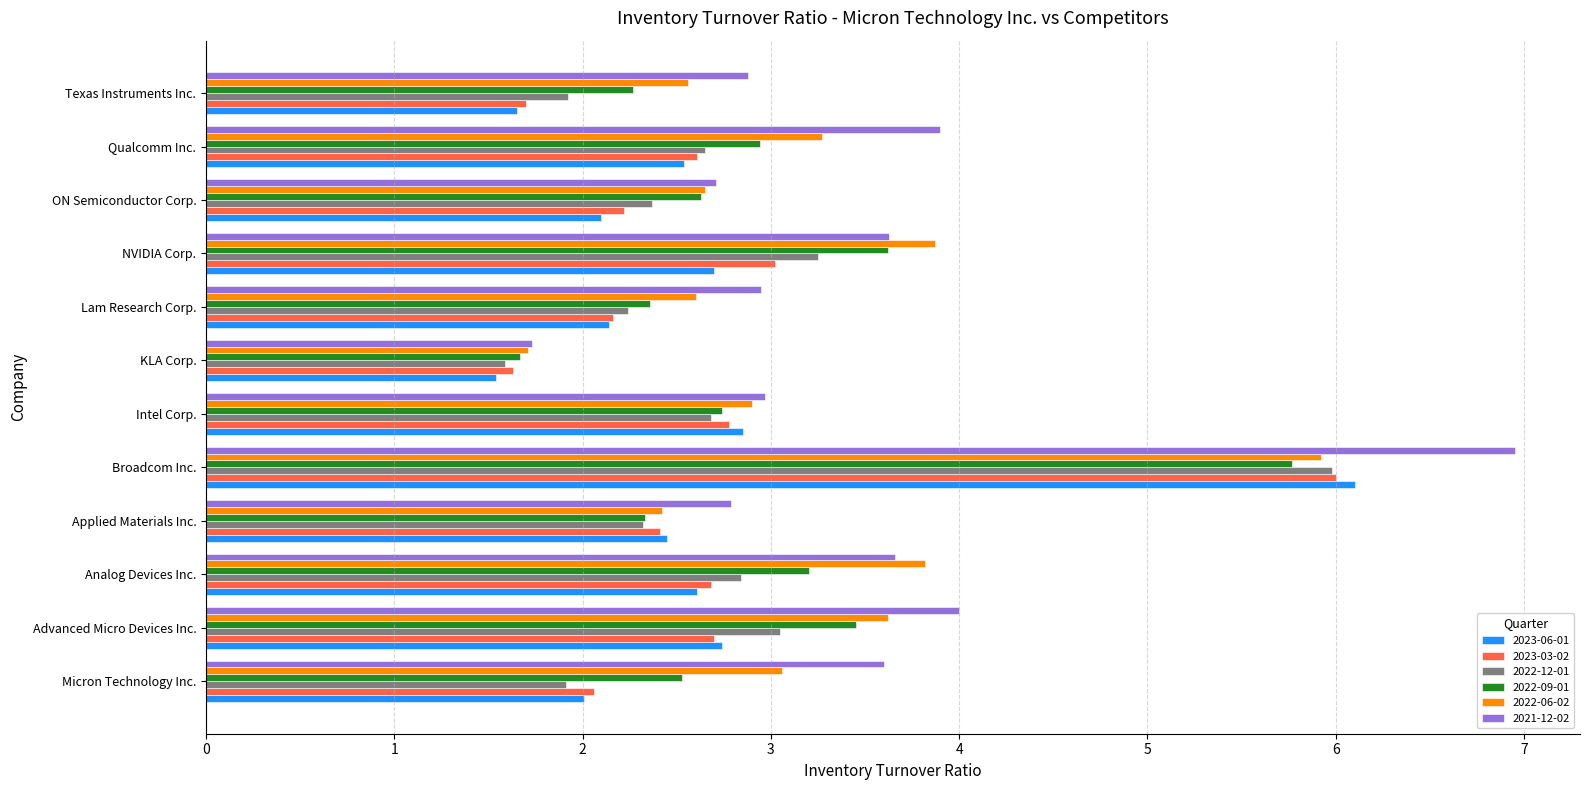

Which series has the largest range (max minus min)?

2021-12-02